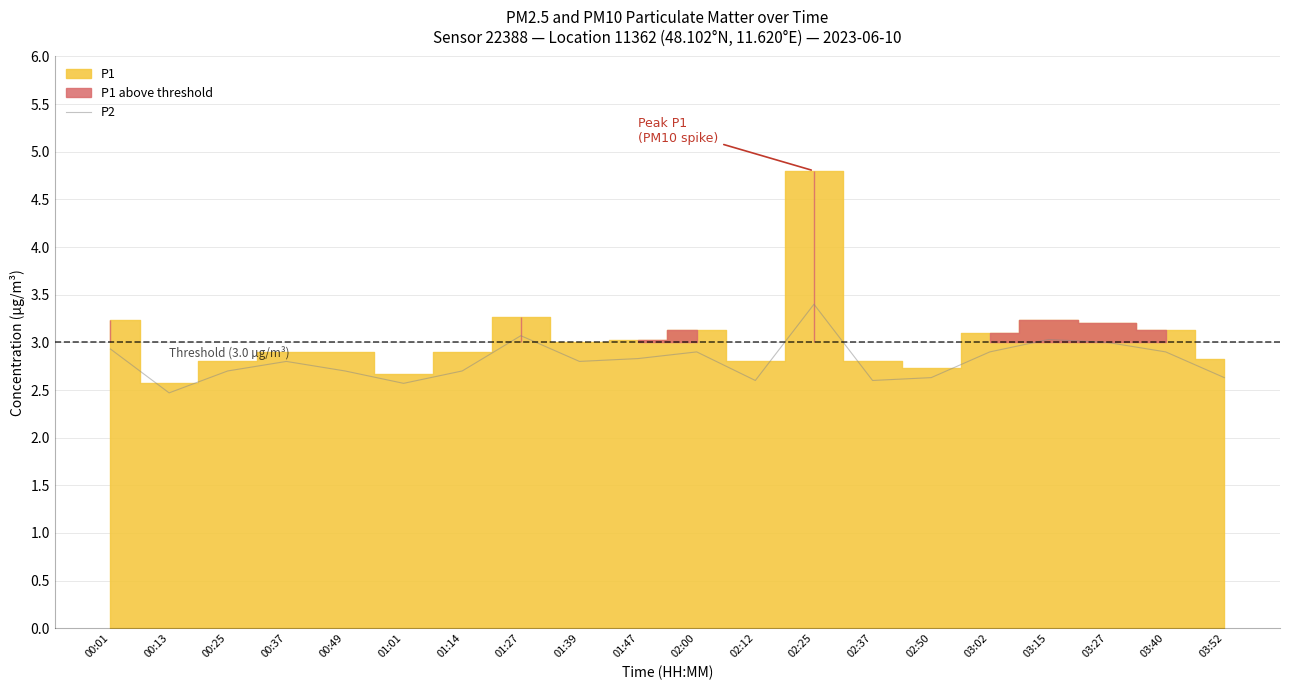

What is the label of the 5th point from the right?

03:02